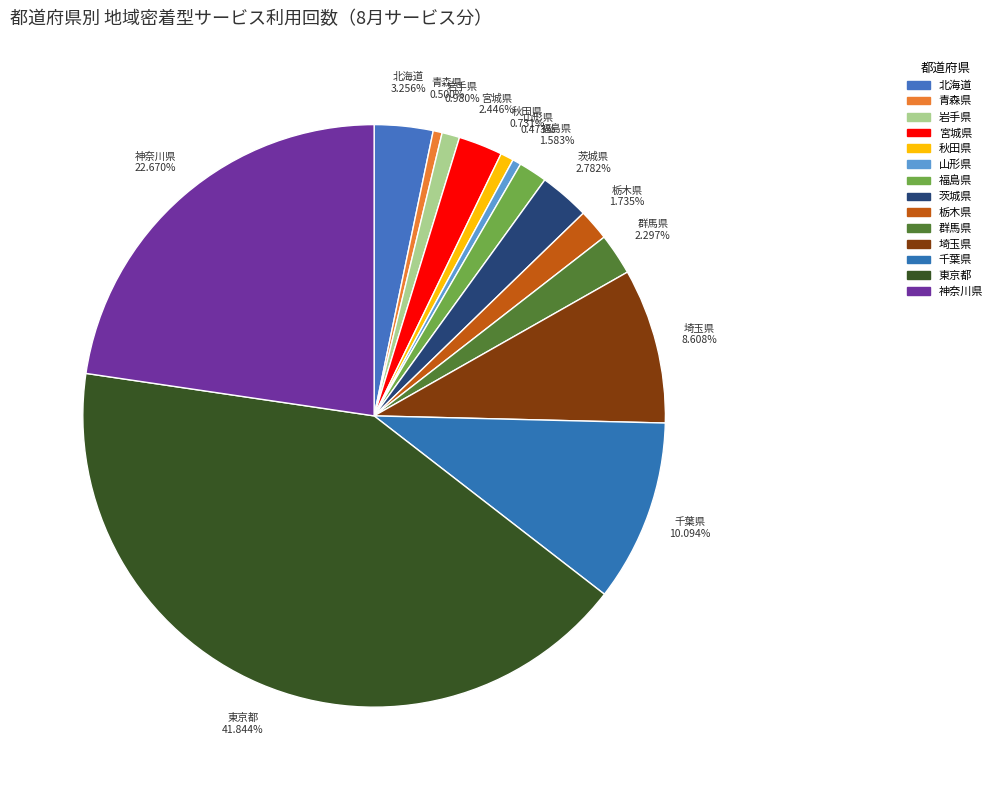

The 秋田県 slice represents 1% of the pie. True or false?

True